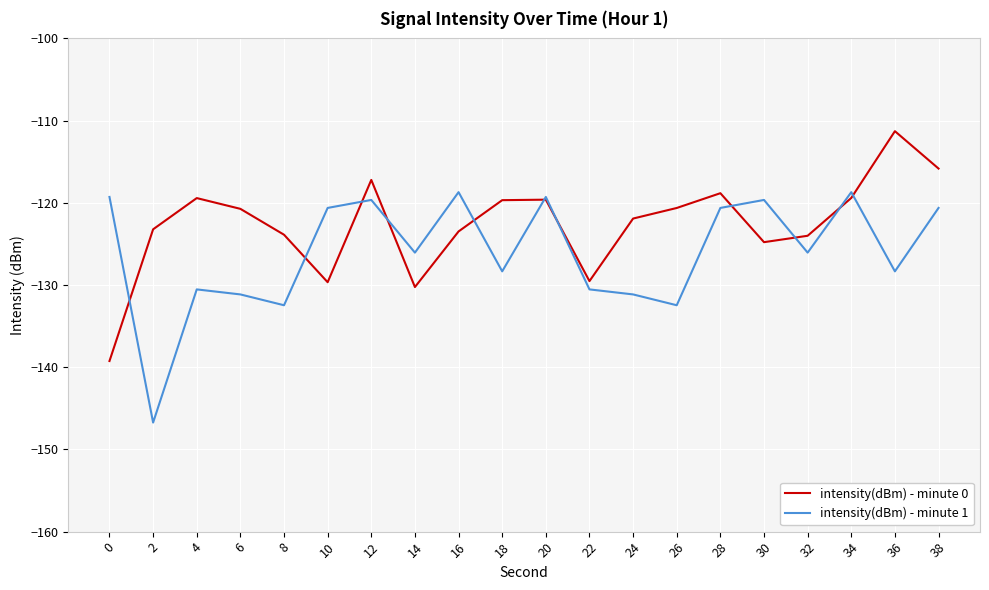

Which category has the highest value in the intensity(dBm) - minute 0 series?

36